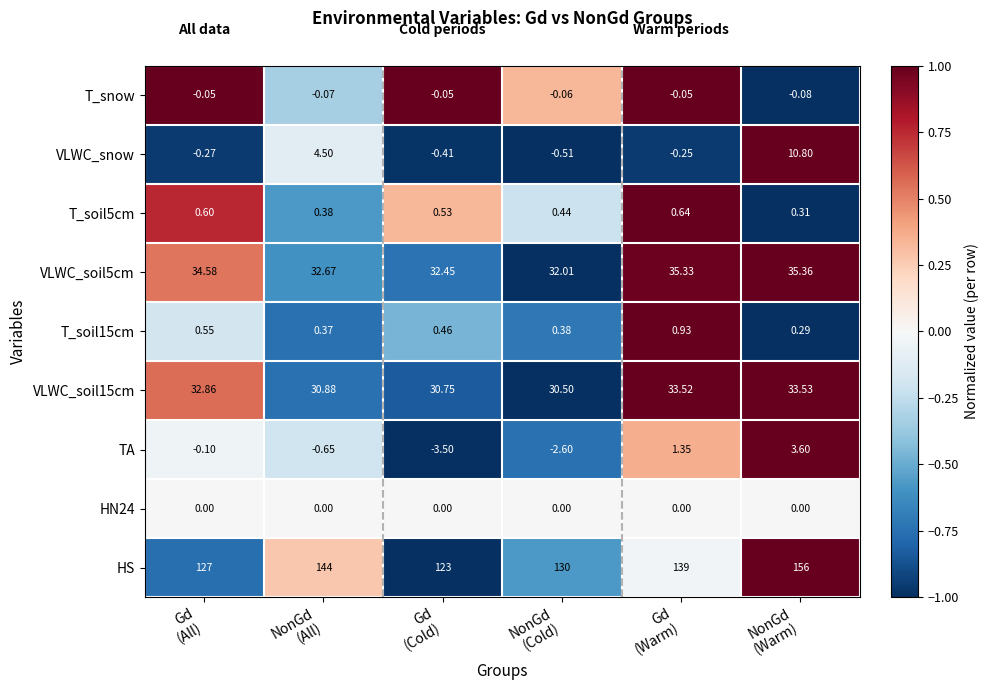

Which series has the largest range (max minus min)?

HS